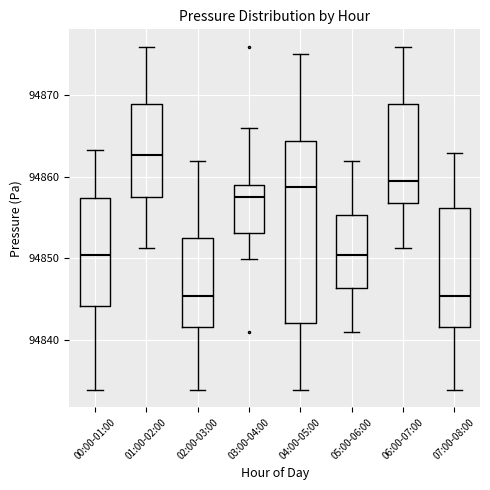

Reading left to right, read every box against the y-axis: the position of its median line, the range the box covers, and the ends of its whiskers. The values are not printed on the chart, so give them approximately, as read against the axis.

00:00-01:00: median 94850, box 94844 to 94857, whiskers 94834 to 94863
01:00-02:00: median 94863, box 94858 to 94869, whiskers 94851 to 94876
02:00-03:00: median 94845, box 94842 to 94852, whiskers 94834 to 94862
03:00-04:00: median 94858, box 94853 to 94859, whiskers 94850 to 94866
04:00-05:00: median 94859, box 94842 to 94864, whiskers 94834 to 94875
05:00-06:00: median 94850, box 94846 to 94855, whiskers 94841 to 94862
06:00-07:00: median 94860, box 94857 to 94869, whiskers 94851 to 94876
07:00-08:00: median 94845, box 94842 to 94856, whiskers 94834 to 94863